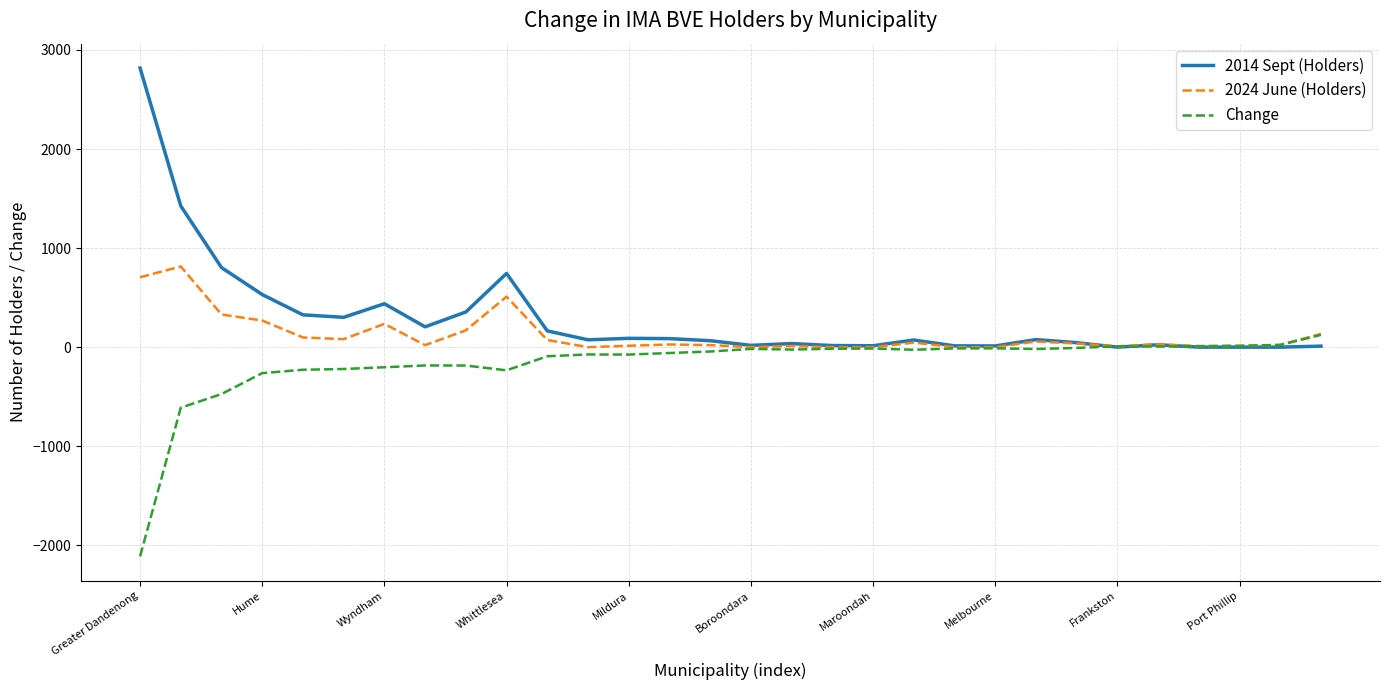

List the series in order of their peak value, lowest first.

Change, 2024 June (Holders), 2014 Sept (Holders)